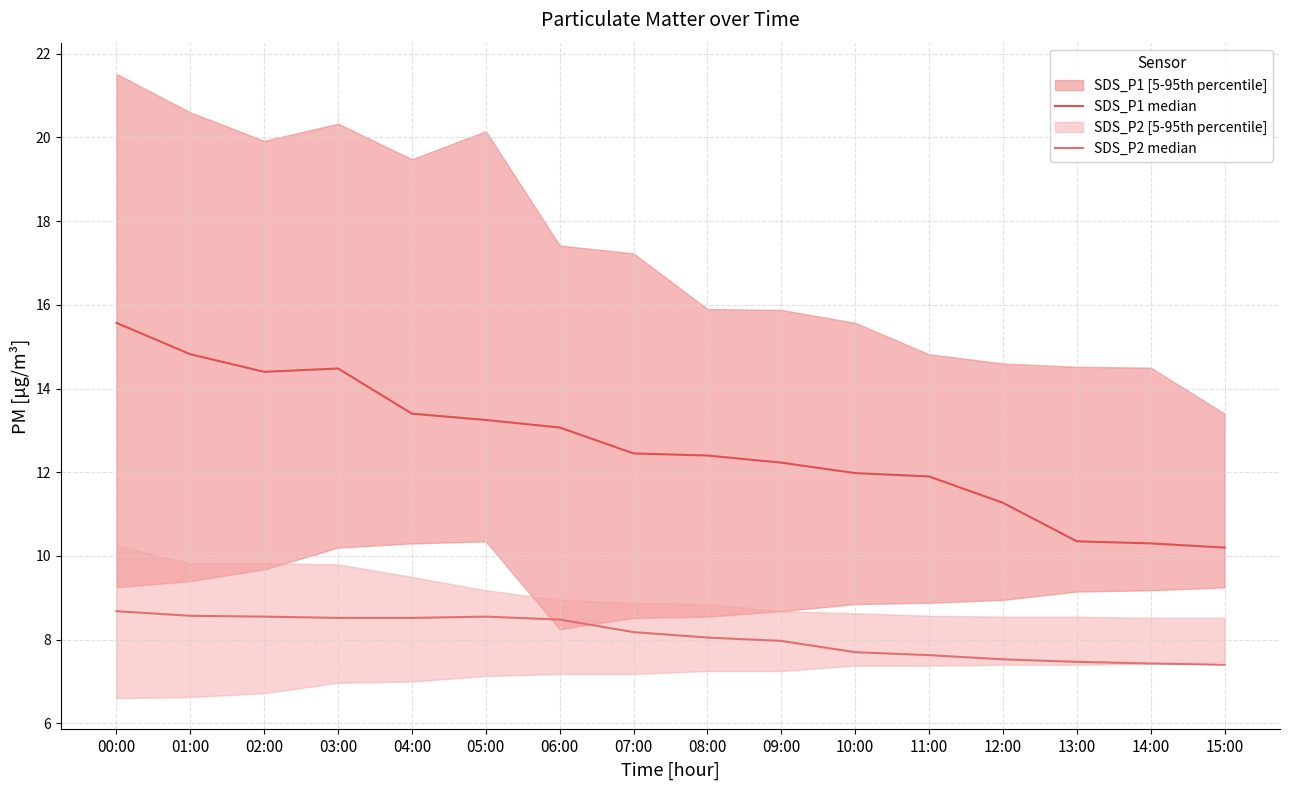

Does the chart have visible grid lines?

Yes